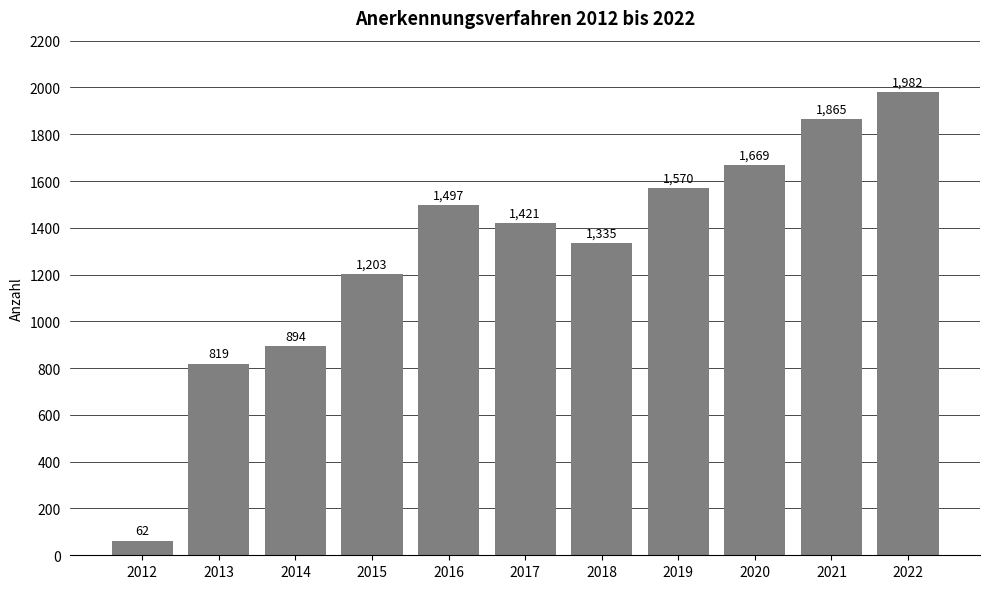

What is the difference between the maximum and second lowest values?

1163